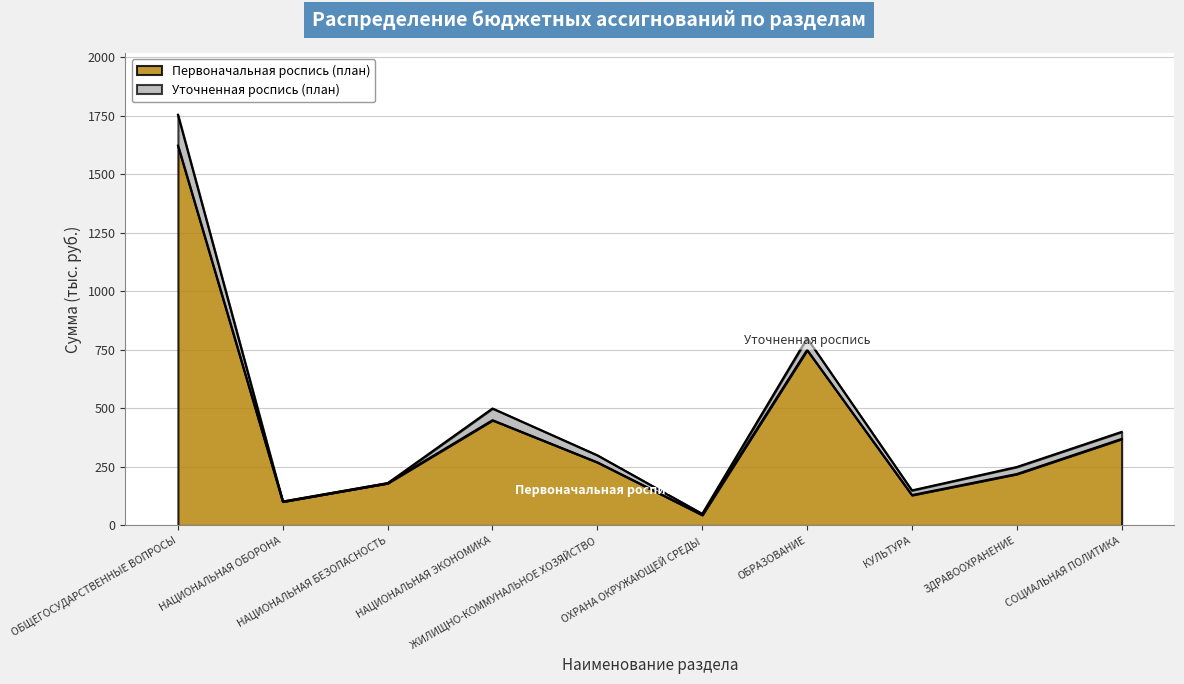

What is the maximum value for Первоначальная роспись (план)?

1623.3